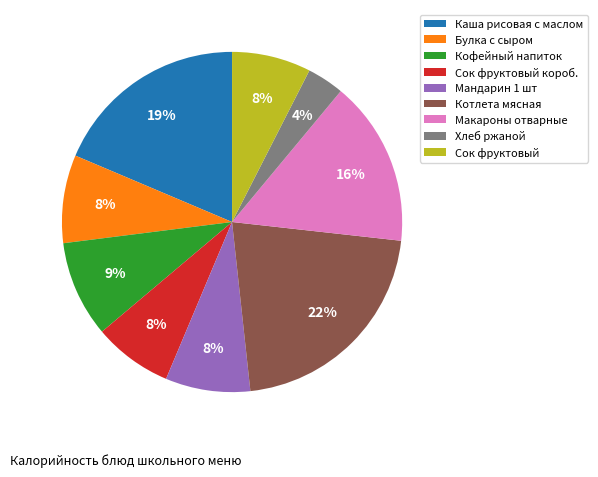

Between Сок фруктовый короб. and Котлета мясная, which is larger?

Котлета мясная